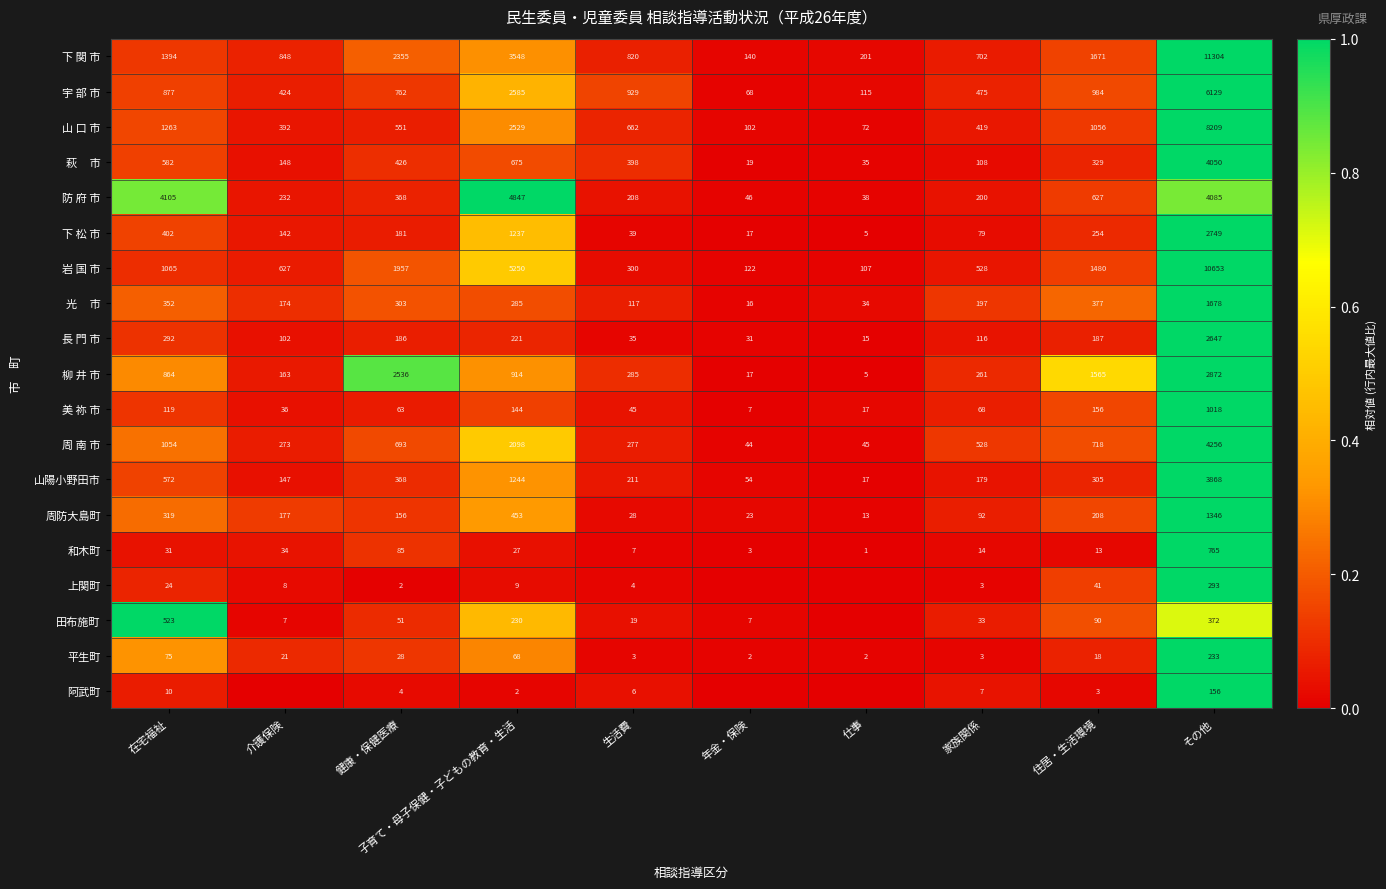

Between 在宅福祉 and 子育て・母子保健・子どもの教育・生活, which series saw the biggest shift?

岩 国 市